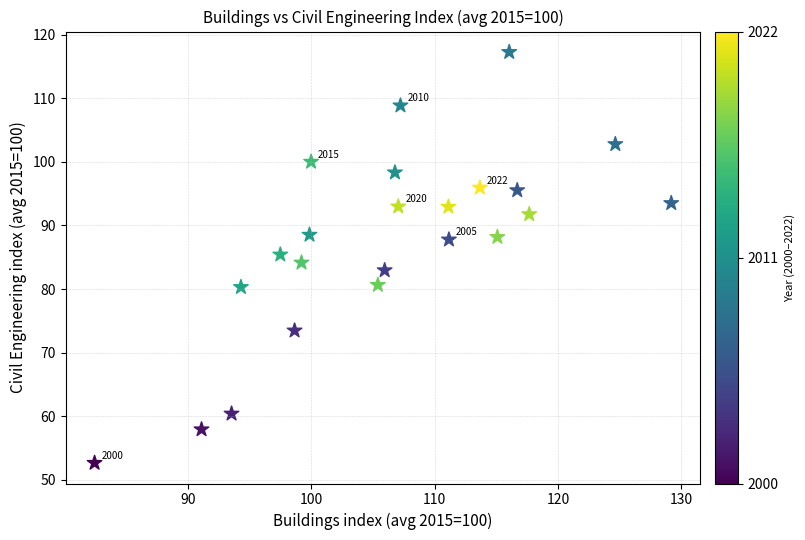

What is the range of X values (max minus min)?

46.7